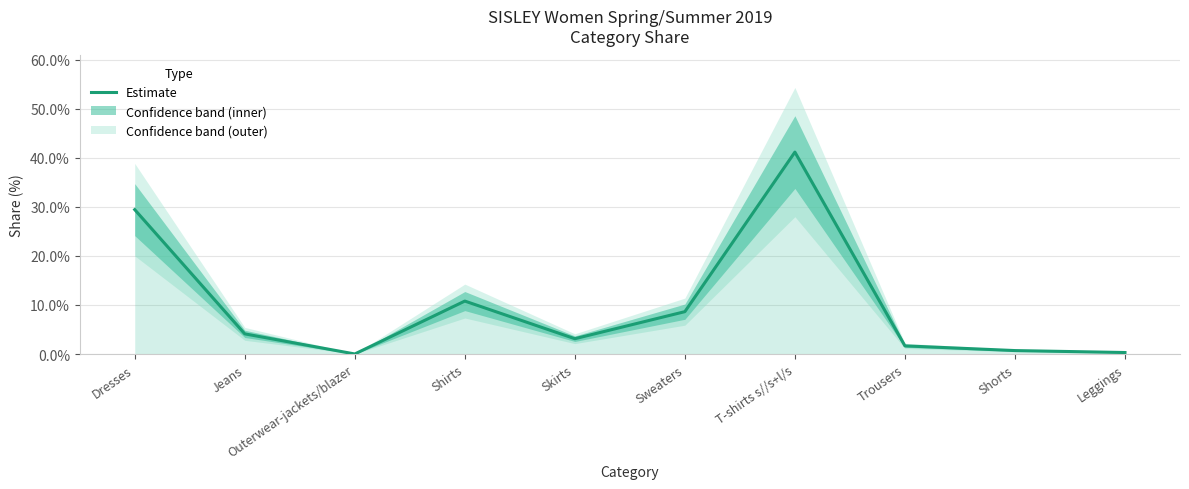

At which category does the data reach its first local peak?

Shirts